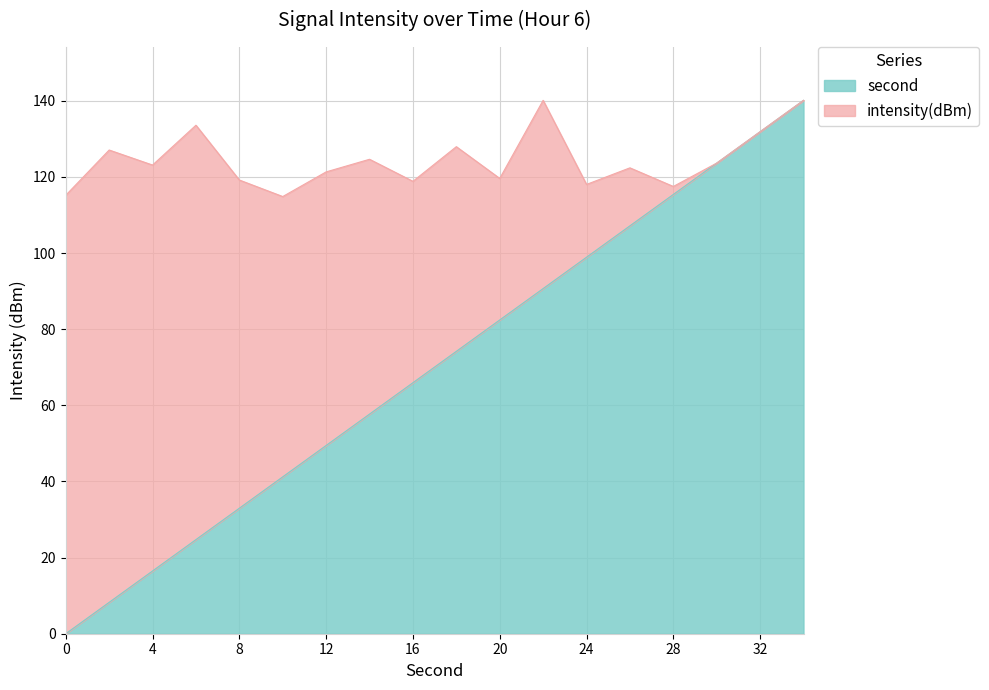

True or false: there are more than 1 points higher than both neighbors.

False